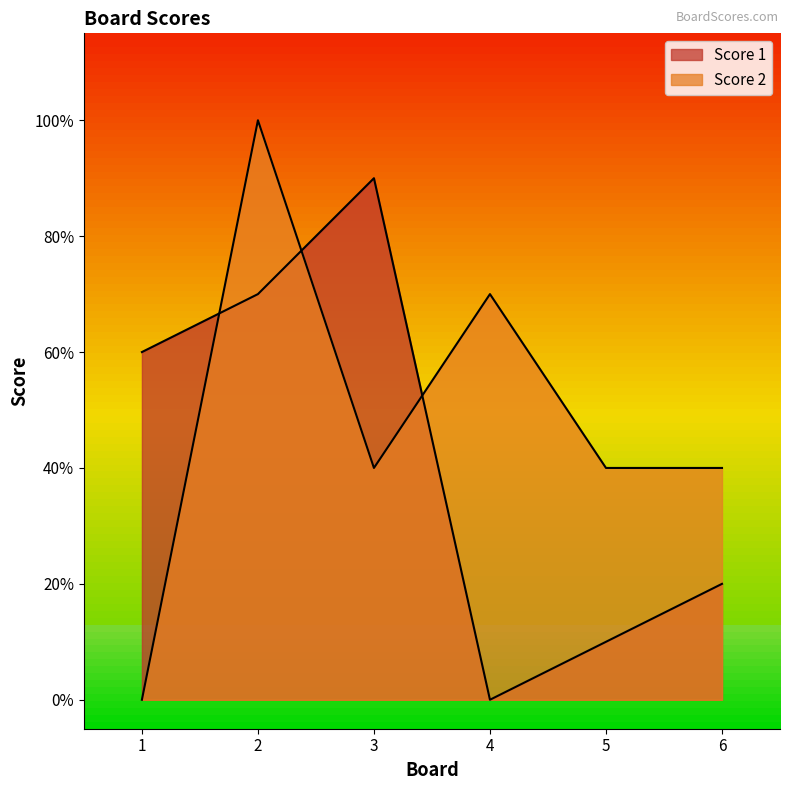

At how many categories does at least one series exceed 0?

6